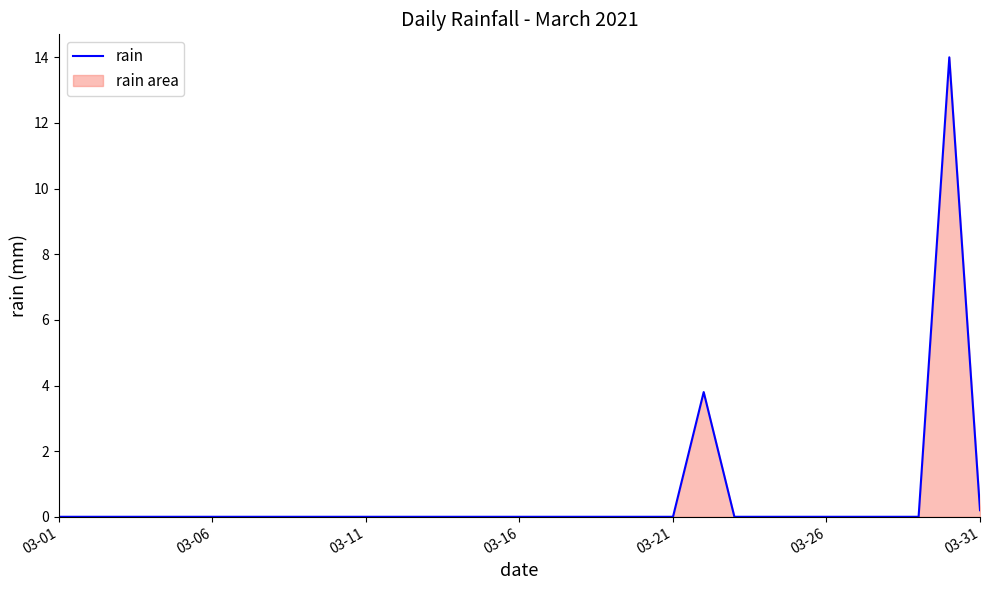

What is the average value?

0.6